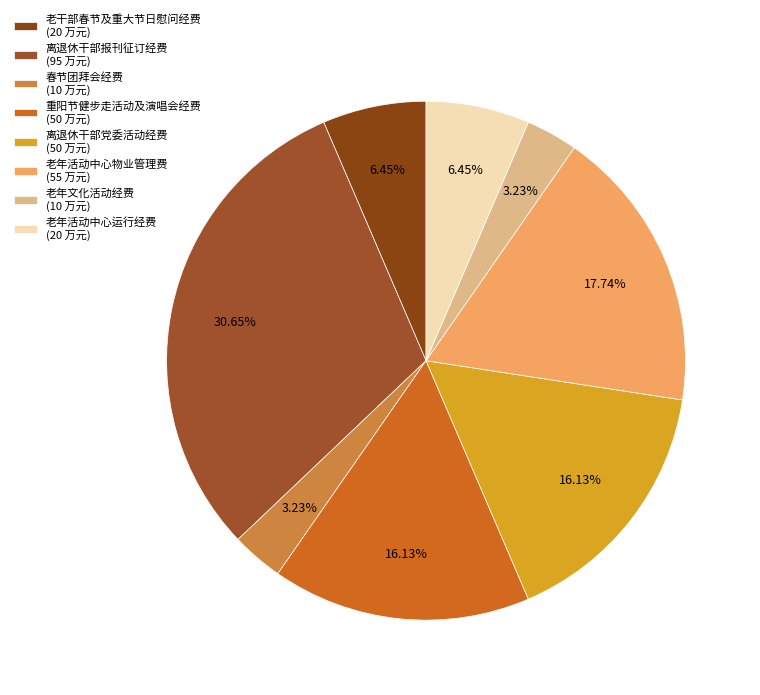

Is there a majority slice in this chart?

No